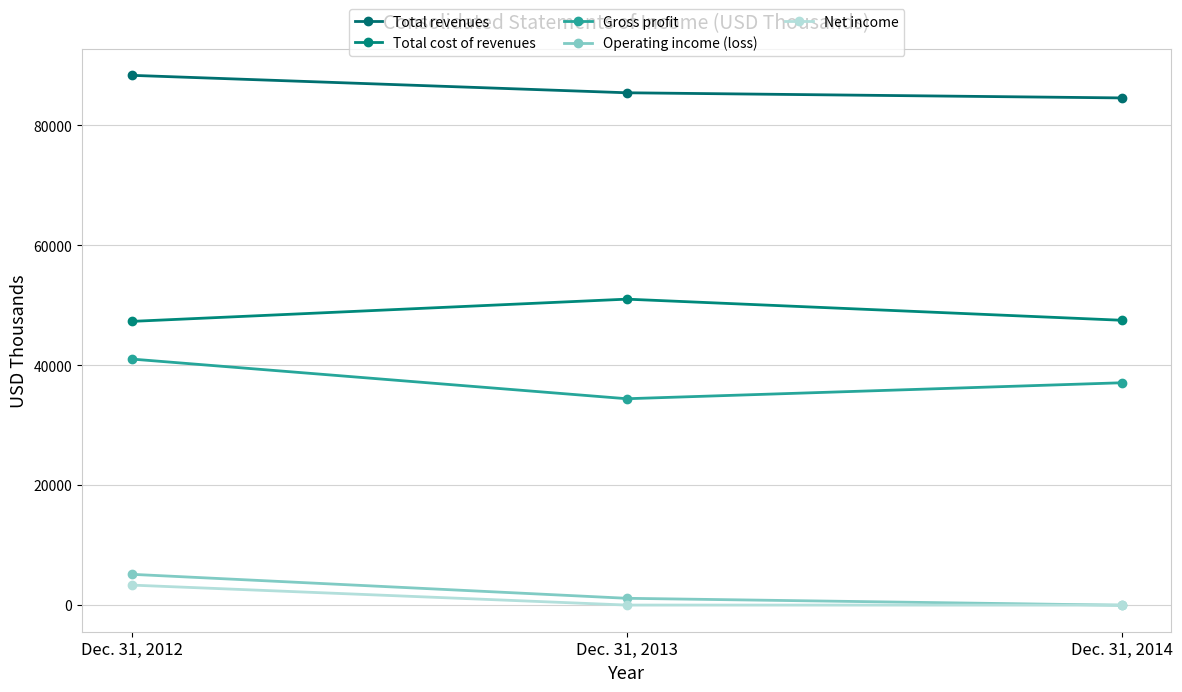

How many data points in Operating income (loss) are less than 1136?

1